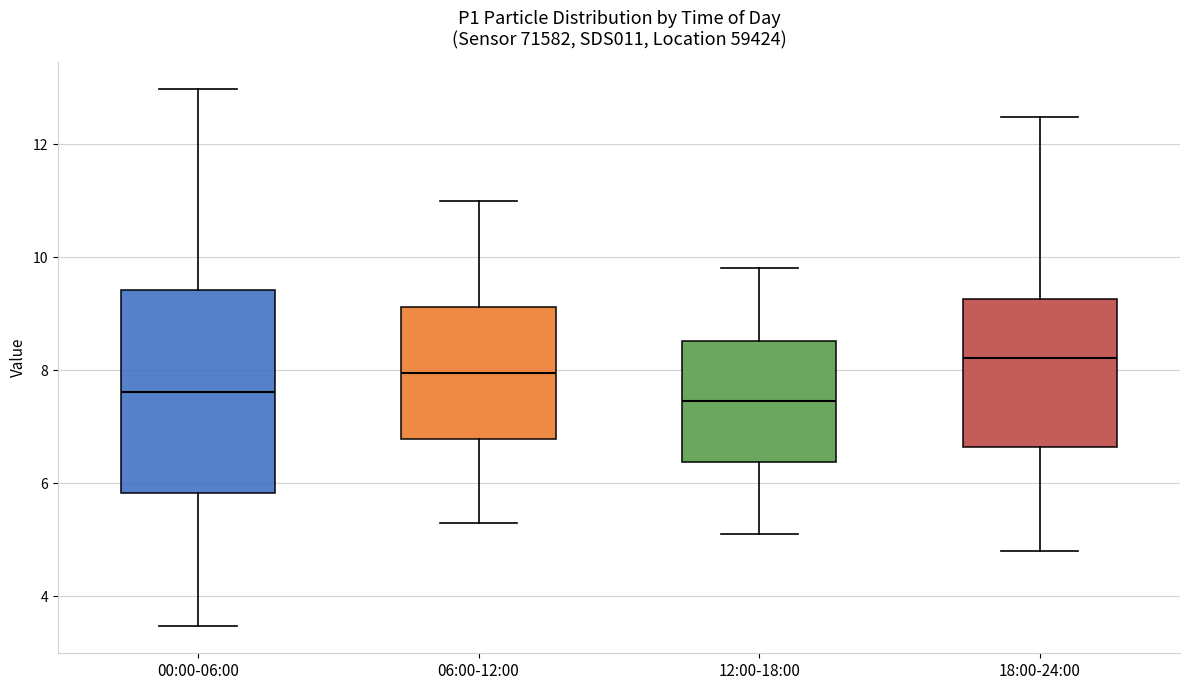

Which box's median line is the highest?

18:00-24:00